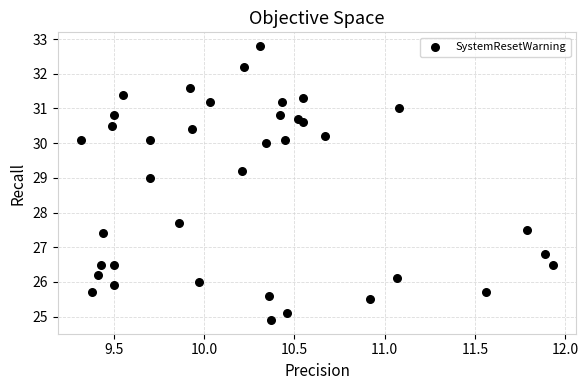

What Y value in the scatter plot is closest to 28?

27.7